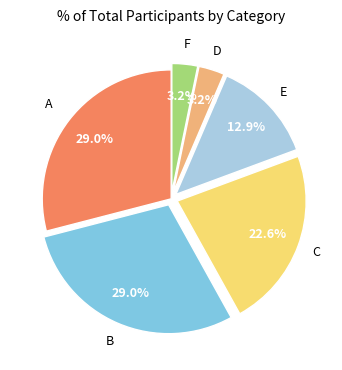

Is there a majority slice in this chart?

No